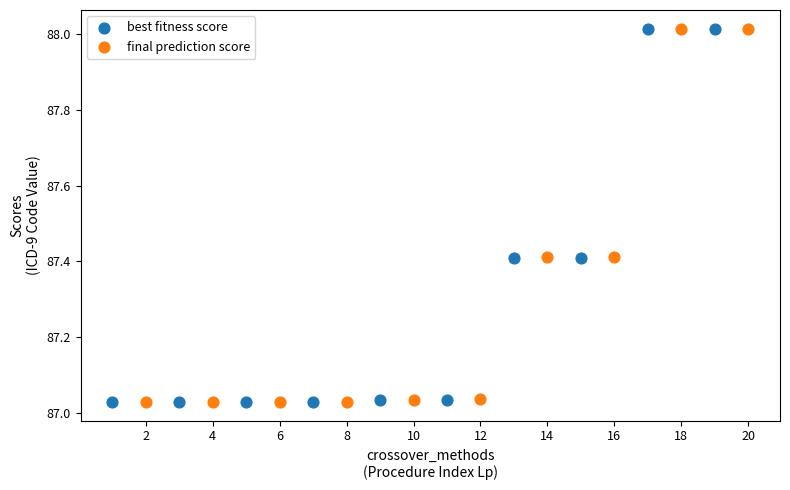

Which series has the widest spread of Y values?

best fitness score